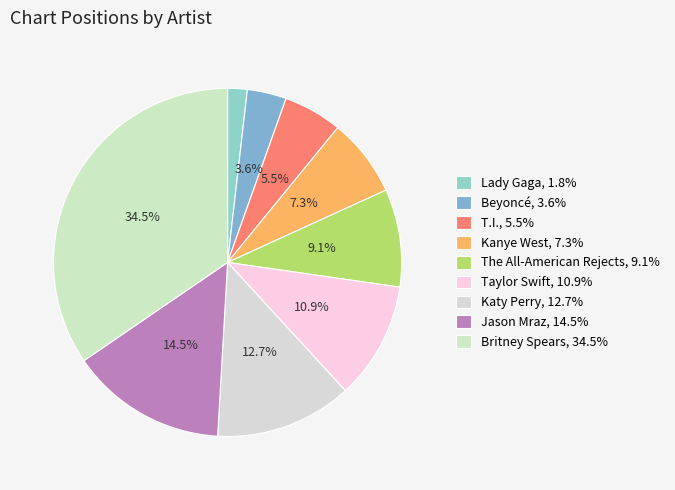

Rank the categories by value from highest to lowest.

Britney Spears, Jason Mraz, Katy Perry, Taylor Swift, The All-American Rejects, Kanye West, T.I., Beyoncé, Lady Gaga